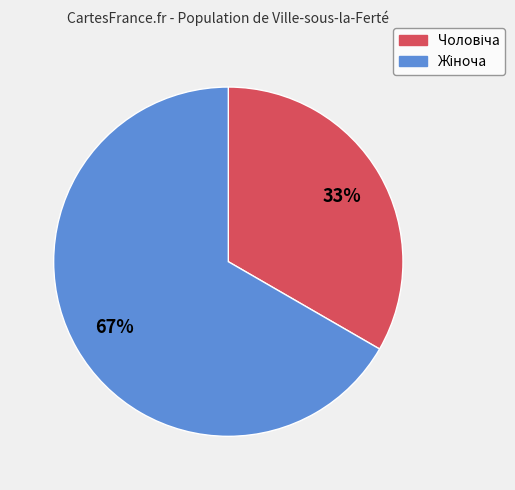

To the nearest percent, what is the average slice percentage?

50%